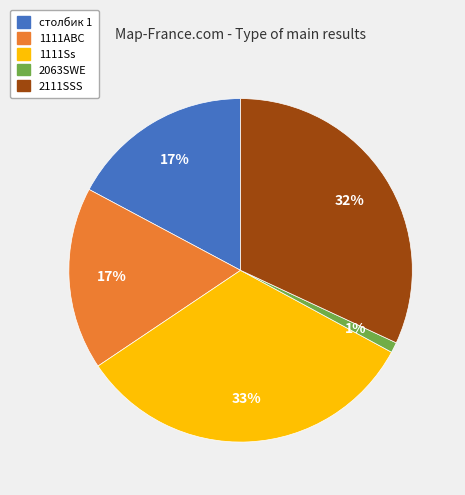

Combined, do столбик 1 and 1111ABC account for over 50%?

No